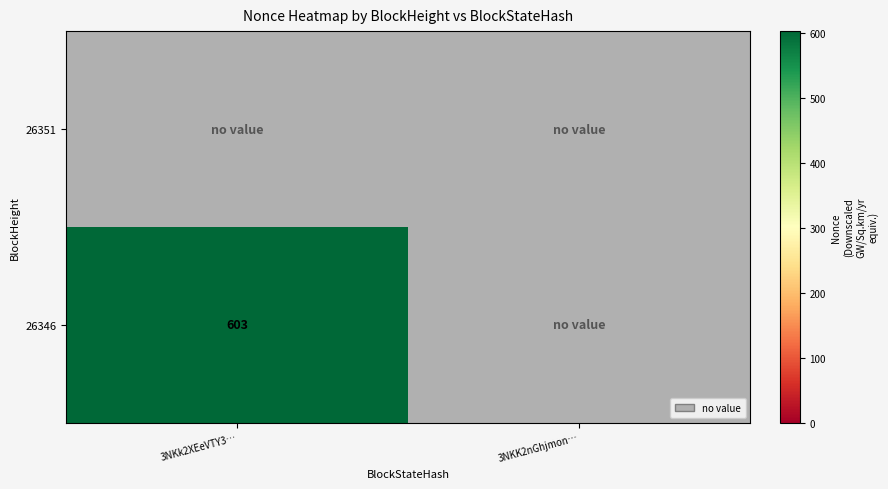

True or false: 26346 has a value of 603 at 3NKk2XEeVTY3….

True